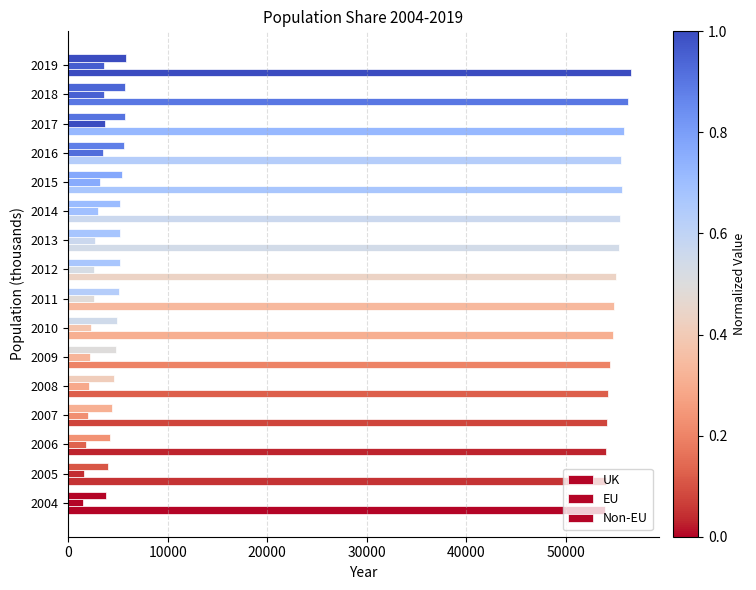

How many distinct data groups are displayed?

3